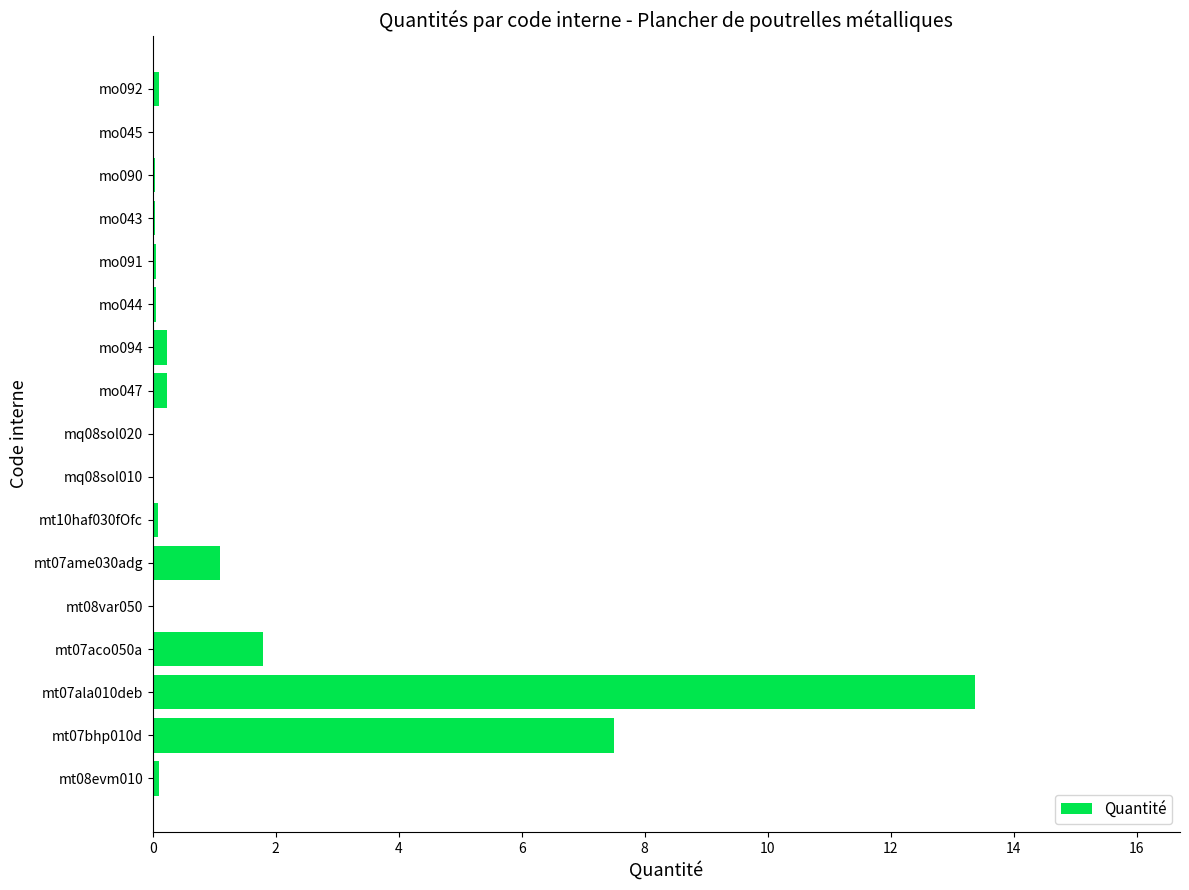

At which label is the value closest to 6?

mt07bhp010d